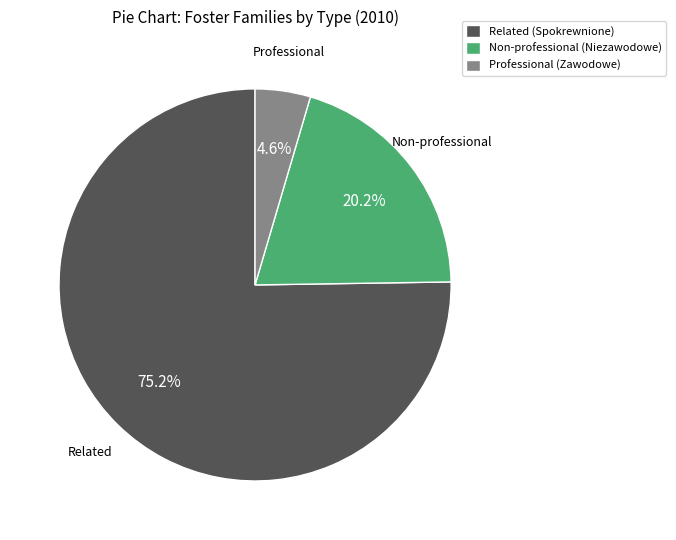

Rank the categories by value from lowest to highest.

Professional (Zawodowe), Non-professional (Niezawodowe), Related (Spokrewnione)